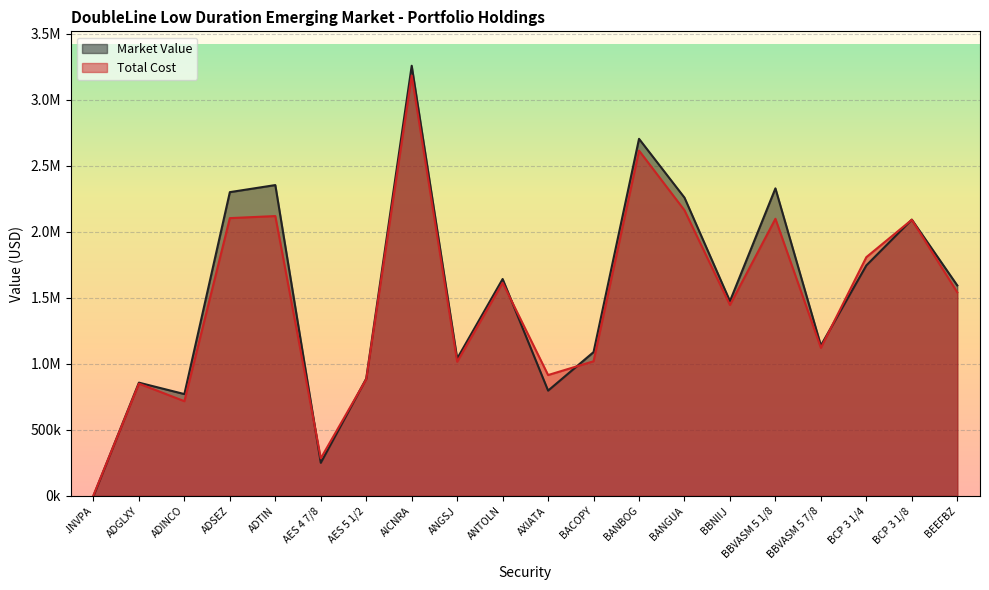

Is the value of Market Value at ADINCO greater than the value of Total Cost at BANBOG?

No